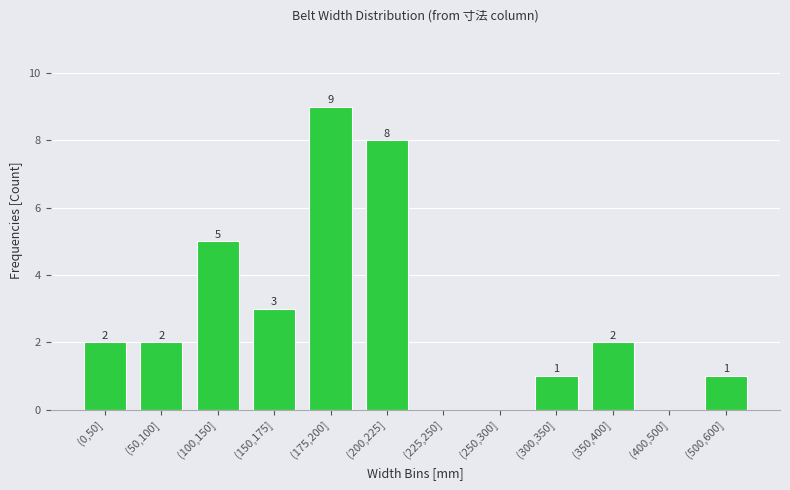

Reading right to left, transcribe all the data shown in this chart.

(500,600]=1	(400,500]=0	(350,400]=2	(300,350]=1	(250,300]=0	(225,250]=0	(200,225]=8	(175,200]=9	(150,175]=3	(100,150]=5	(50,100]=2	(0,50]=2